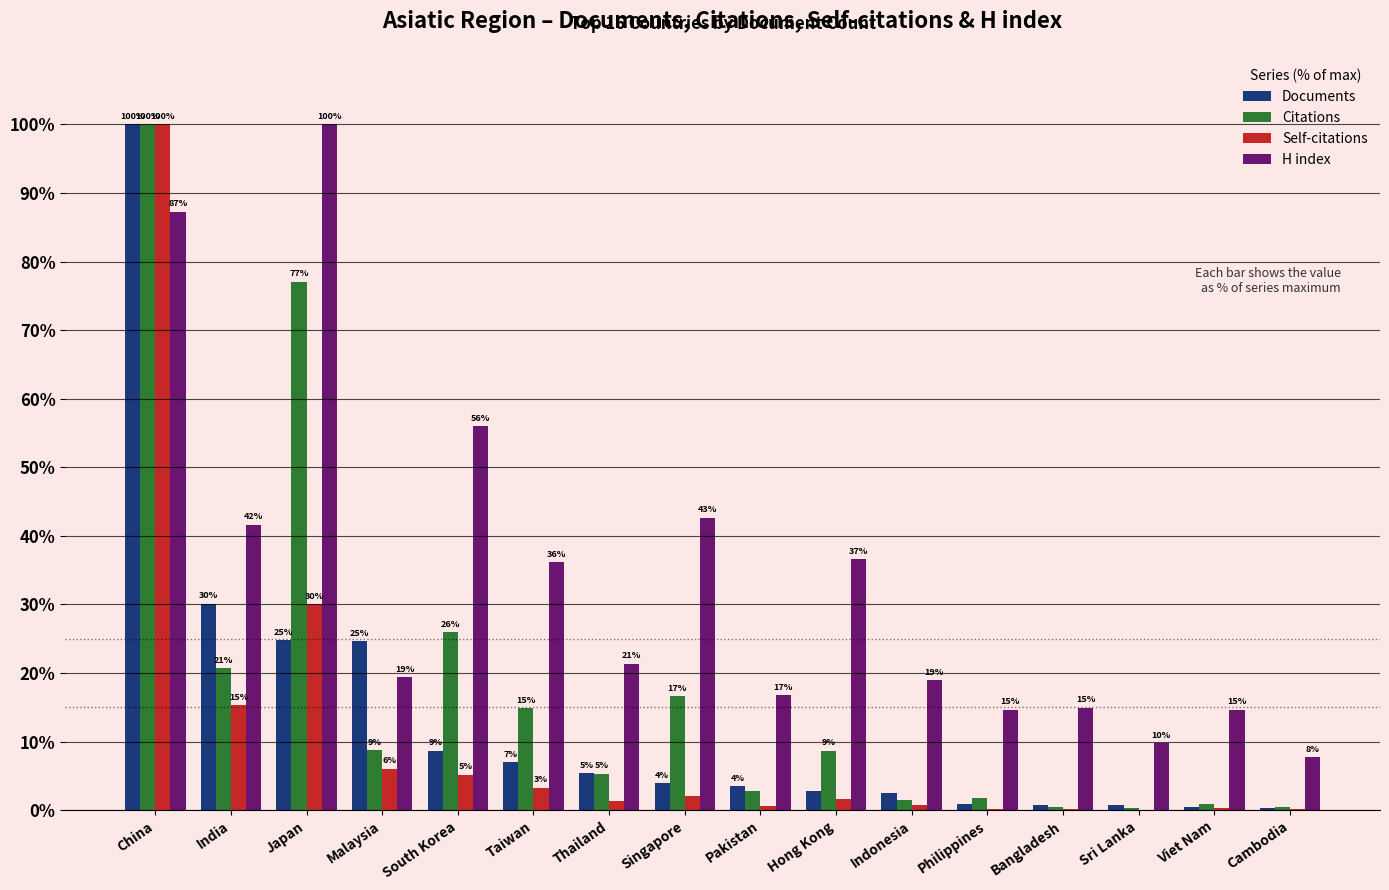

Which has a higher value, Cambodia or Bangladesh?

Bangladesh